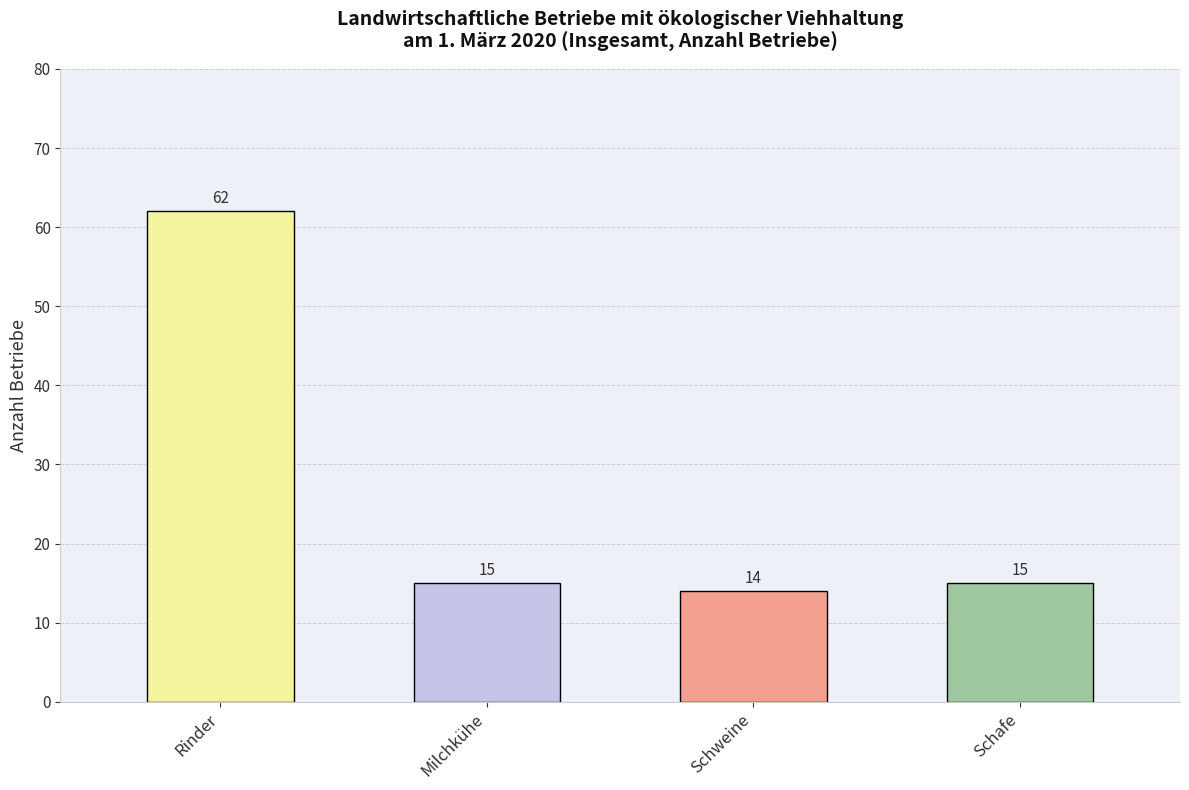

What position from the left is Milchkühe?

2